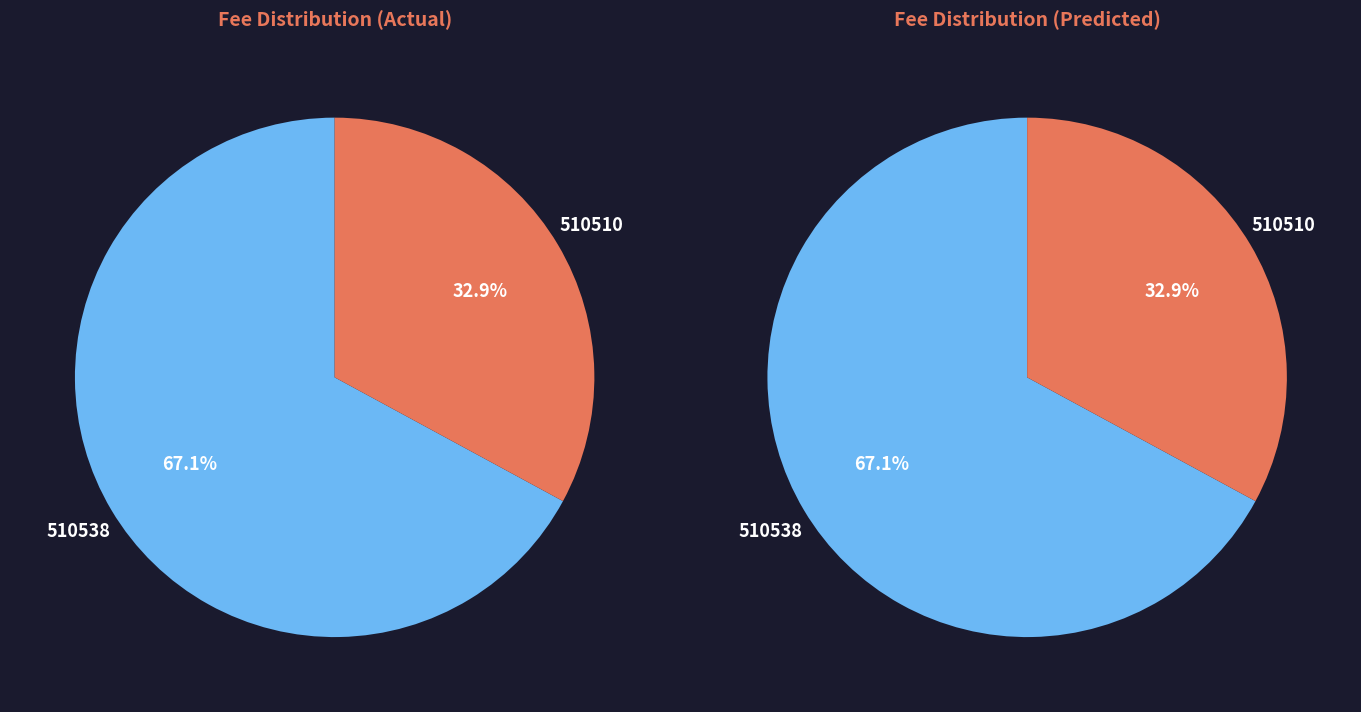

Between 510538 and 510510, which is larger?

510538